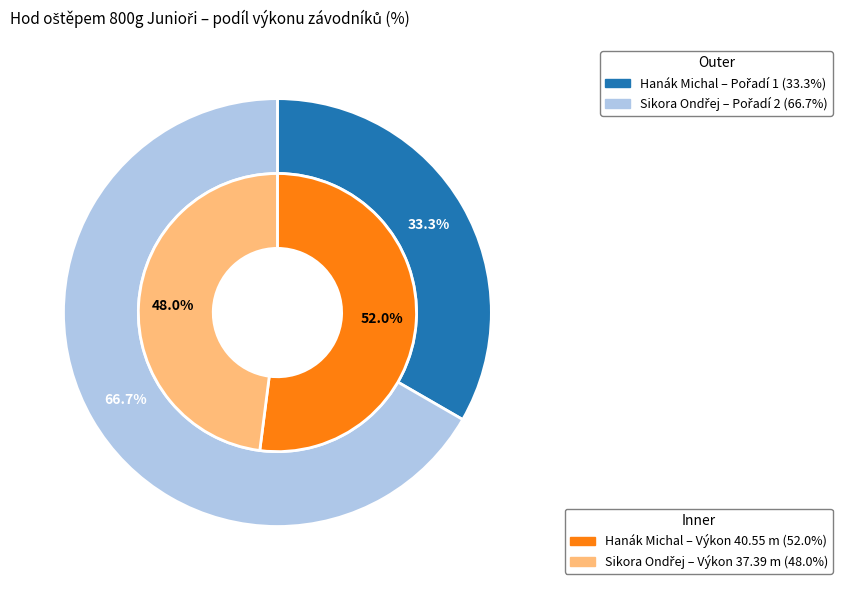

The Sikora Ondřej slice represents 67% of the pie. True or false?

True